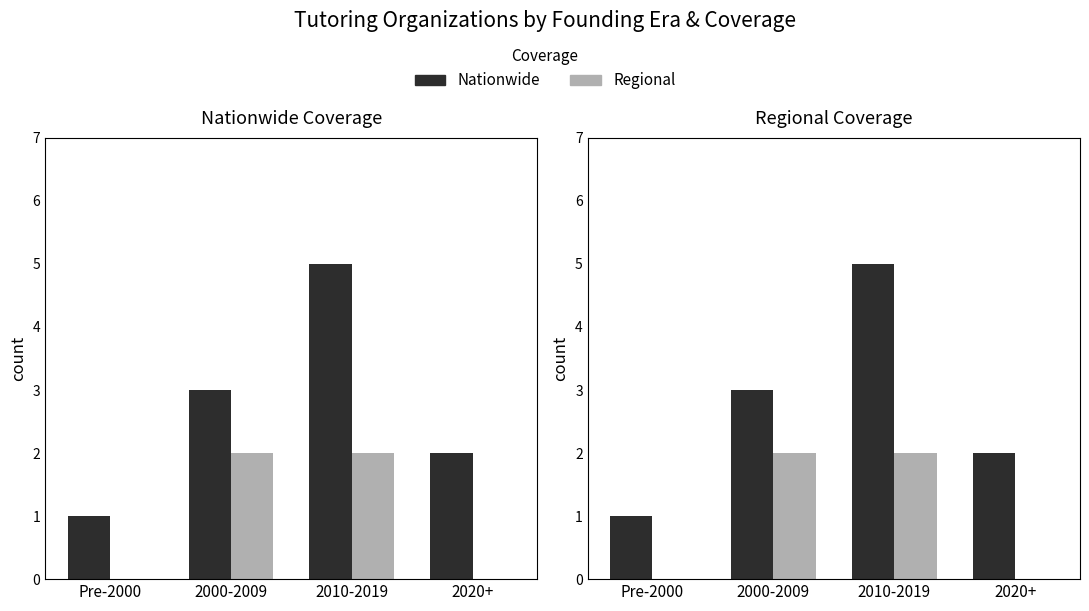

What is the average value of the Regional series?

1